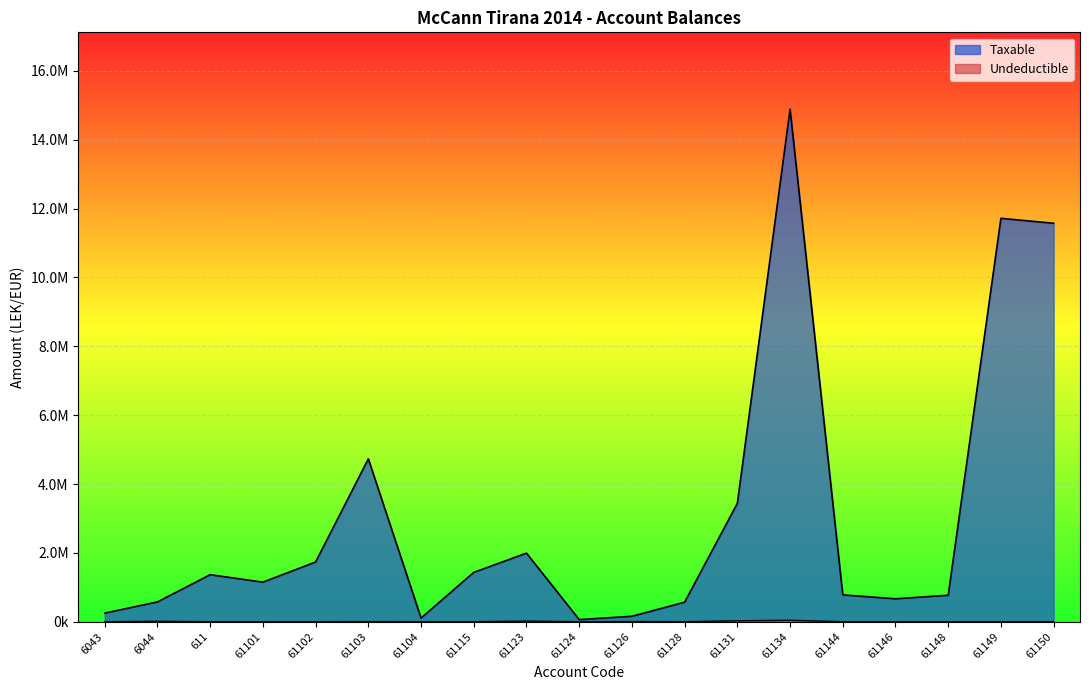

Does the chart display data point markers on the line(s)?

No